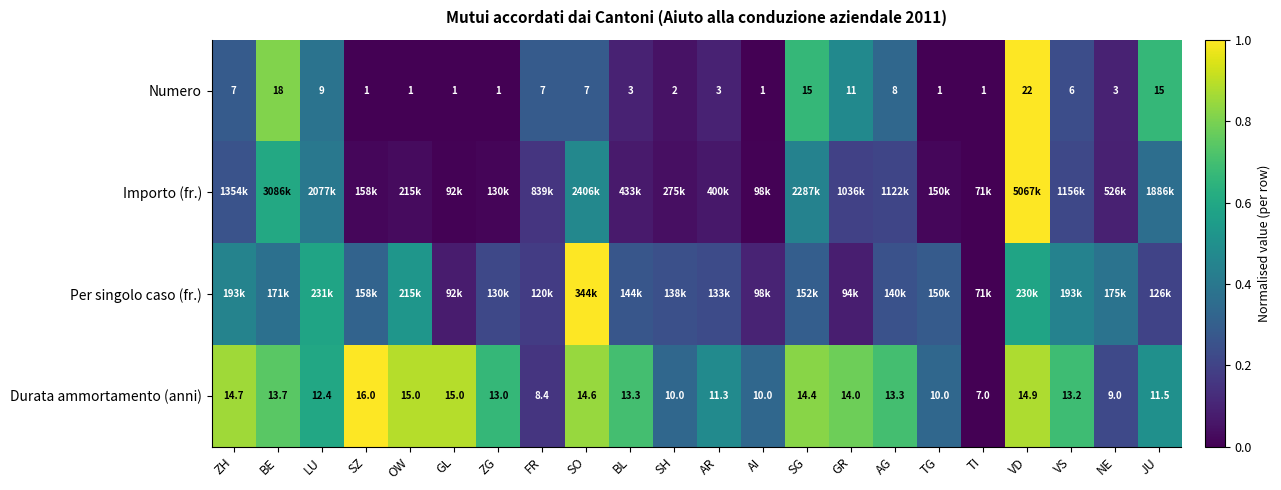

Which category has the lowest value in the Durata ammortamento (anni) series?

TI